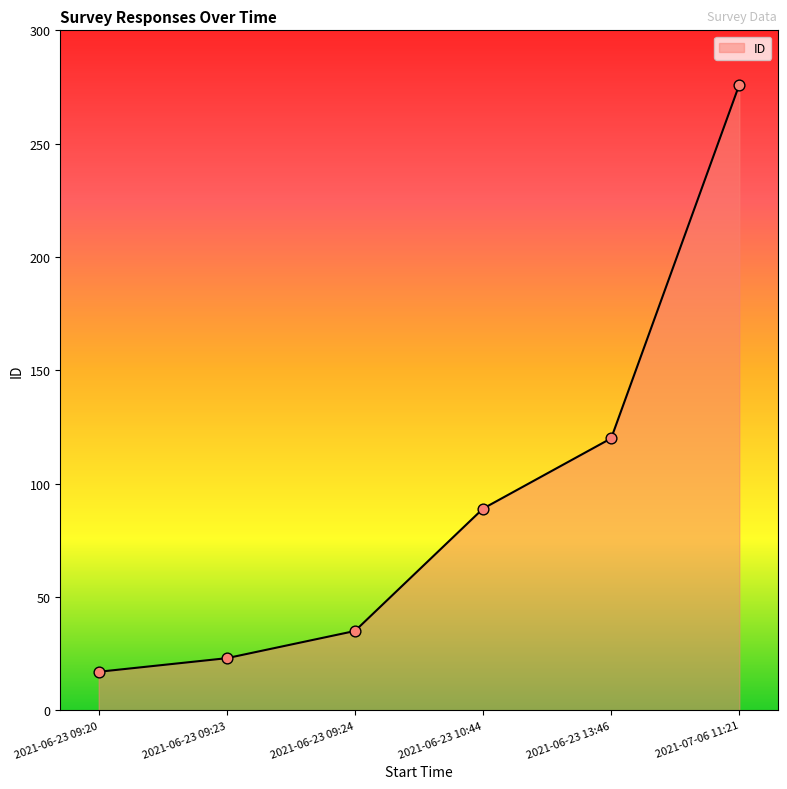

Between 2021-06-23 09:24 and 2021-06-23 10:44, which is larger?

2021-06-23 10:44